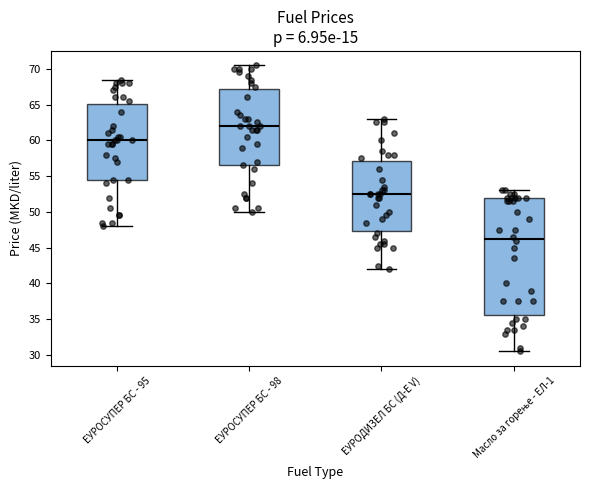

Where is the upper edge of the box for ЕУРОДИЗЕЛ БС (Д-Е V) on the y-axis? The values are not printed on the chart, so give them approximately, as read against the axis.

57.0